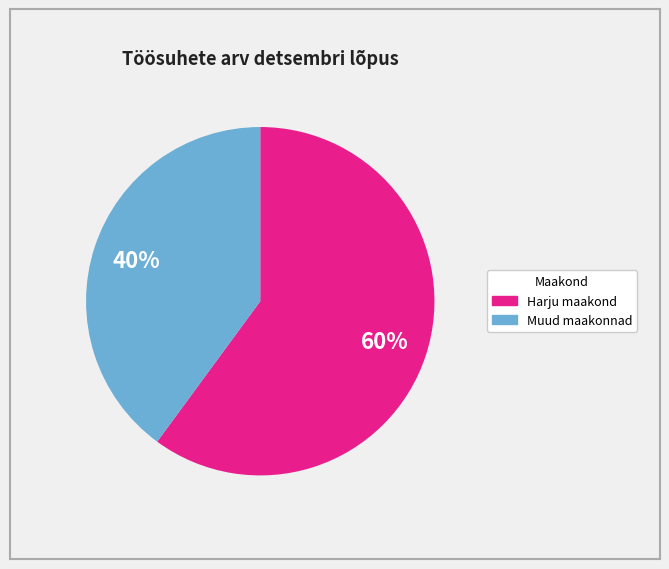

Is there any slice that represents more than half of the pie?

Yes